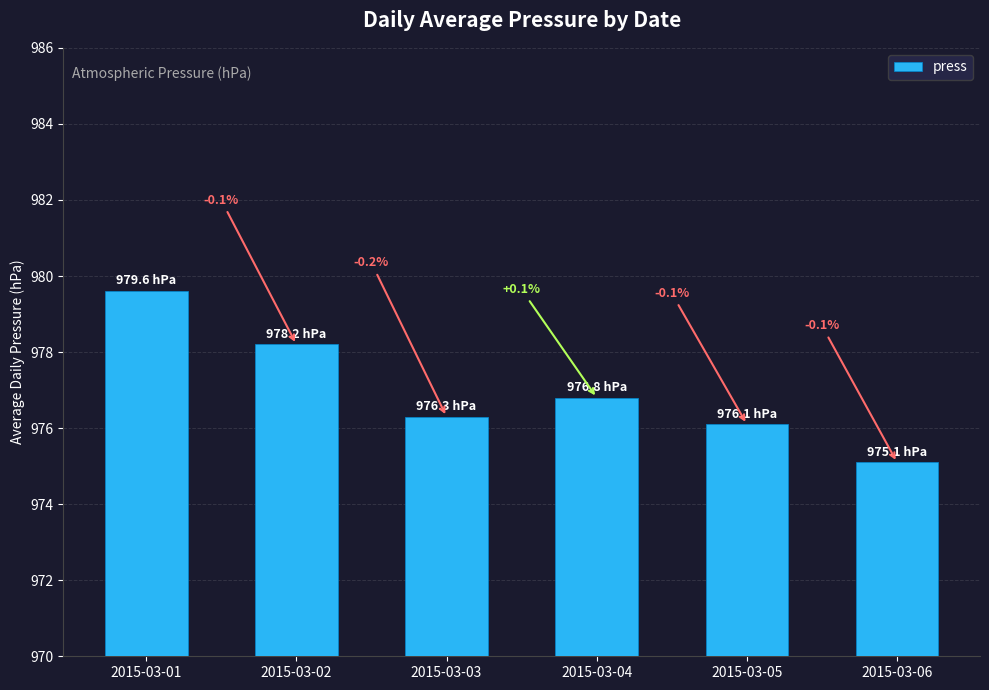

The chart shows a value of 976.1 at 2015-03-05. True or false?

True